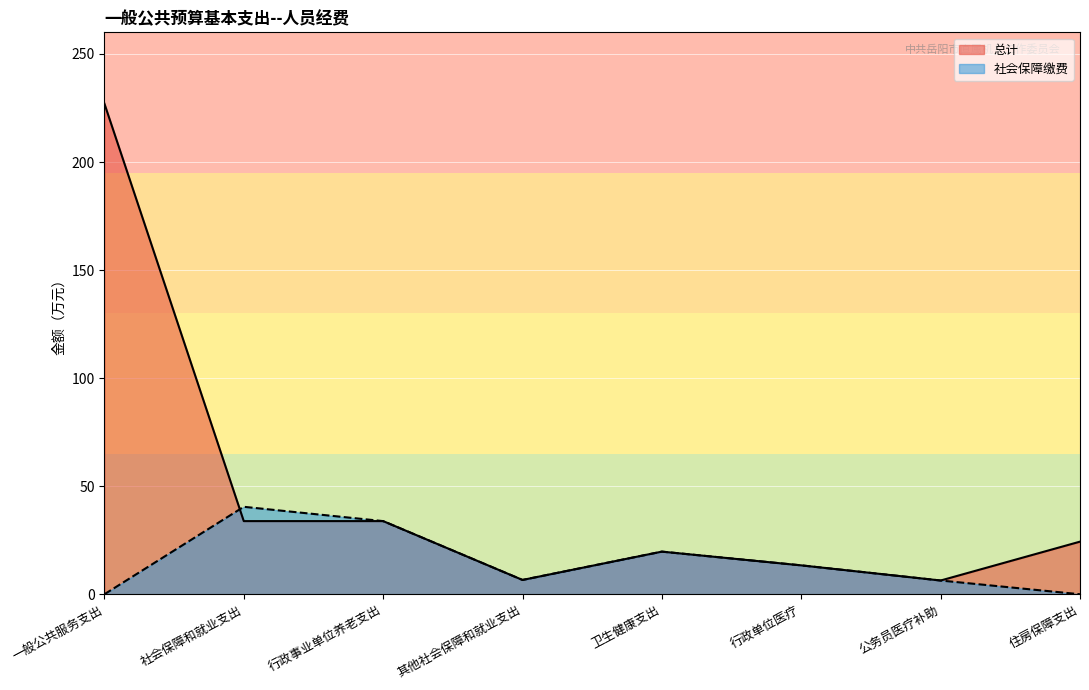

What is the total value across all series at 一般公共服务支出?

227.0